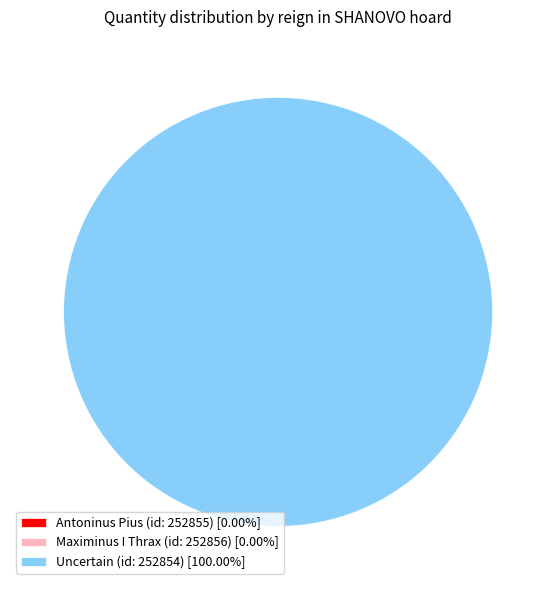

Combined, do Antoninus Pius (id: 252855) and Maximinus I Thrax (id: 252856) account for over 50%?

No